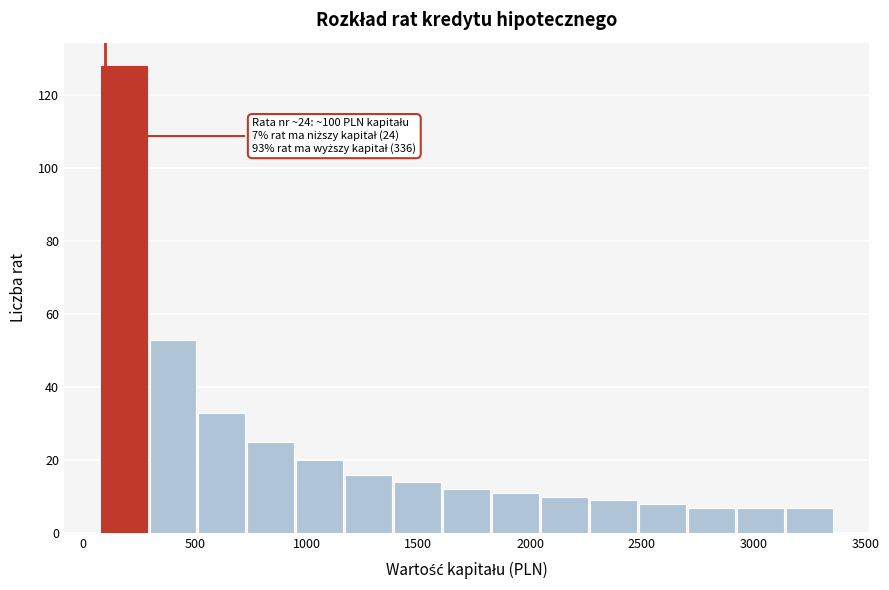

Which range on the x-axis has the tallest bar?

100 to 300